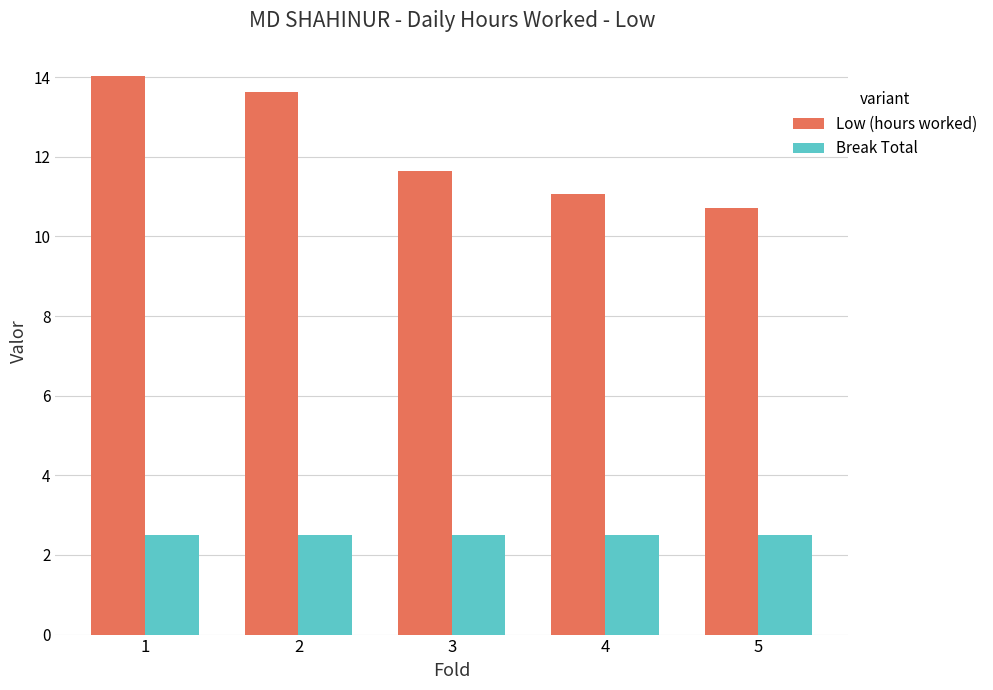

Reading left to right, list all the values displayed in this chart.

Low (hours worked): 1=14.0	2=13.6	3=11.6	4=11.1	5=10.7
Break Total: 1=2.5	2=2.5	3=2.5	4=2.5	5=2.5